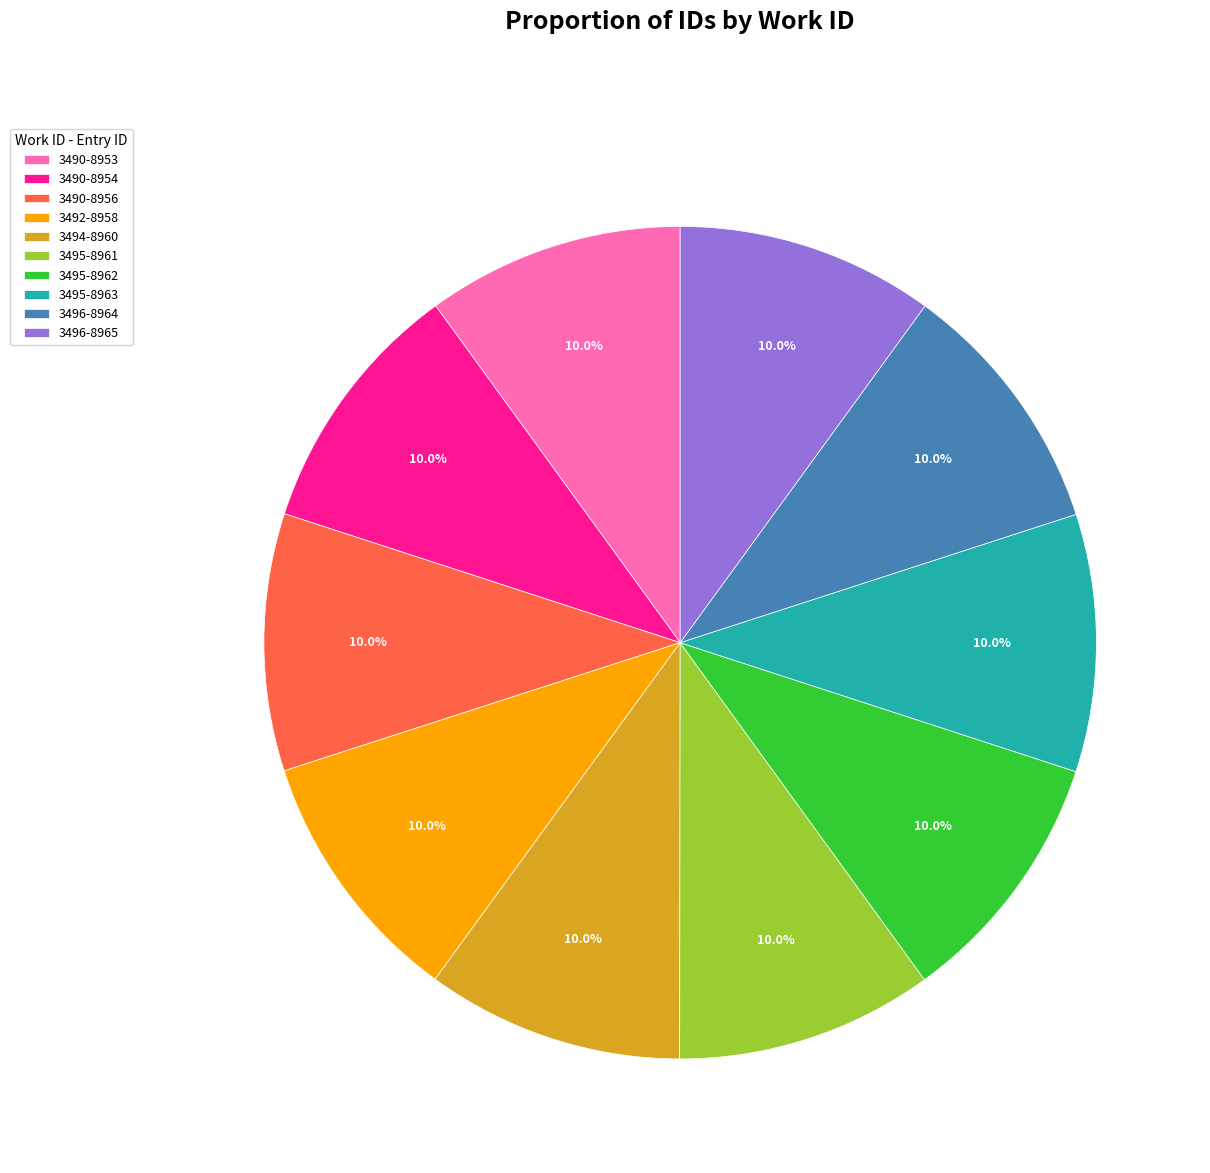

How many slices are in this pie chart?

10